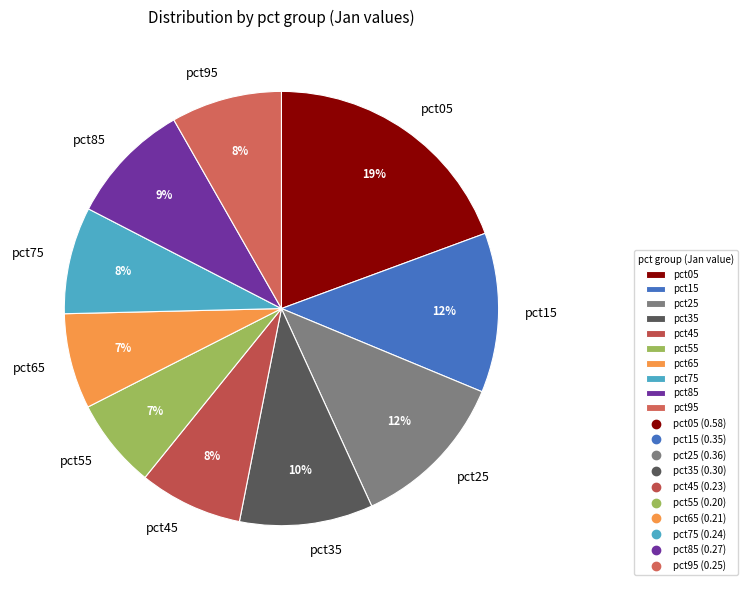

True or false: pct05 accounts for 19% of the total.

True